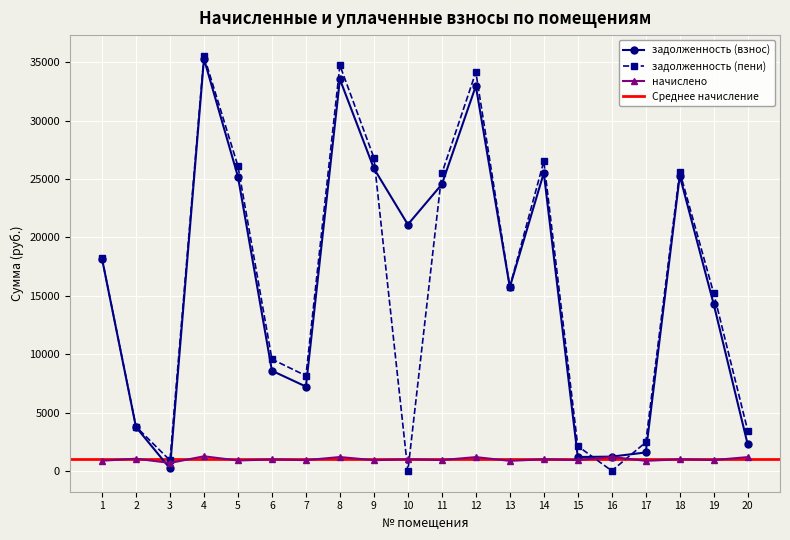

What value does the задолженность (взнос) series have at 13?

15750.4